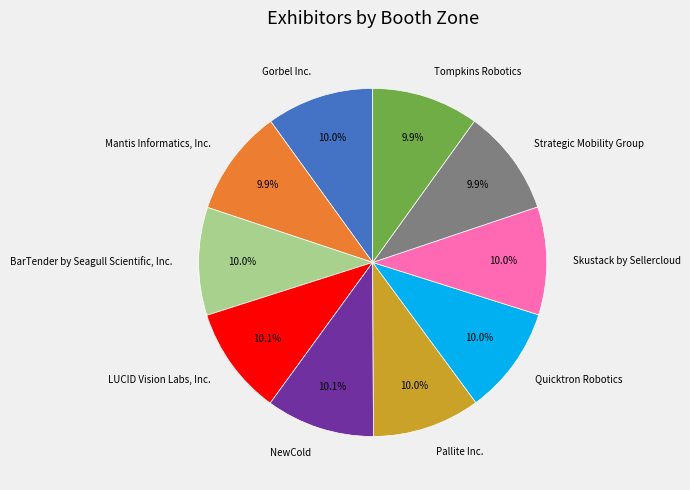

To the nearest percent, what percentage of the pie is Quicktron Robotics?

10%